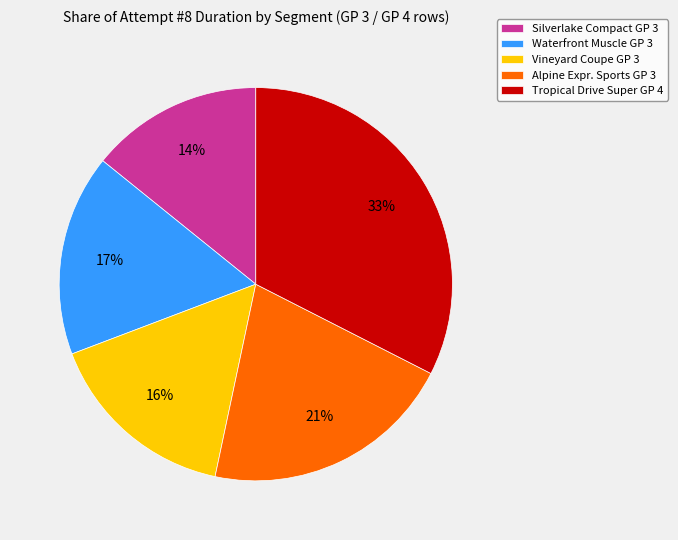

What percentage is the Tropical Drive Super GP 4 slice, to the nearest percent?

33%